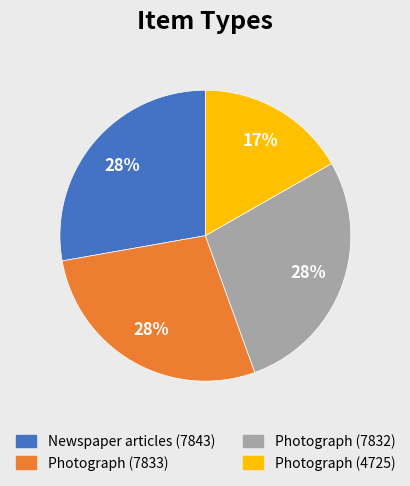

True or false: Newspaper articles (7843) accounts for 28% of the total.

True